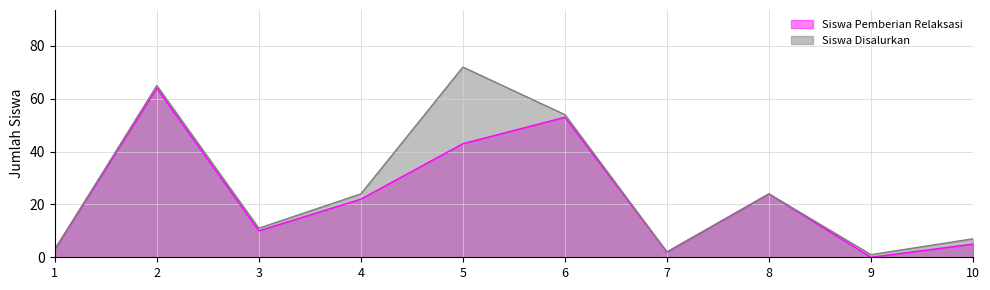

Rank the series by their maximum value, from lowest to highest.

Siswa Pemberian Relaksasi, Siswa Disalurkan